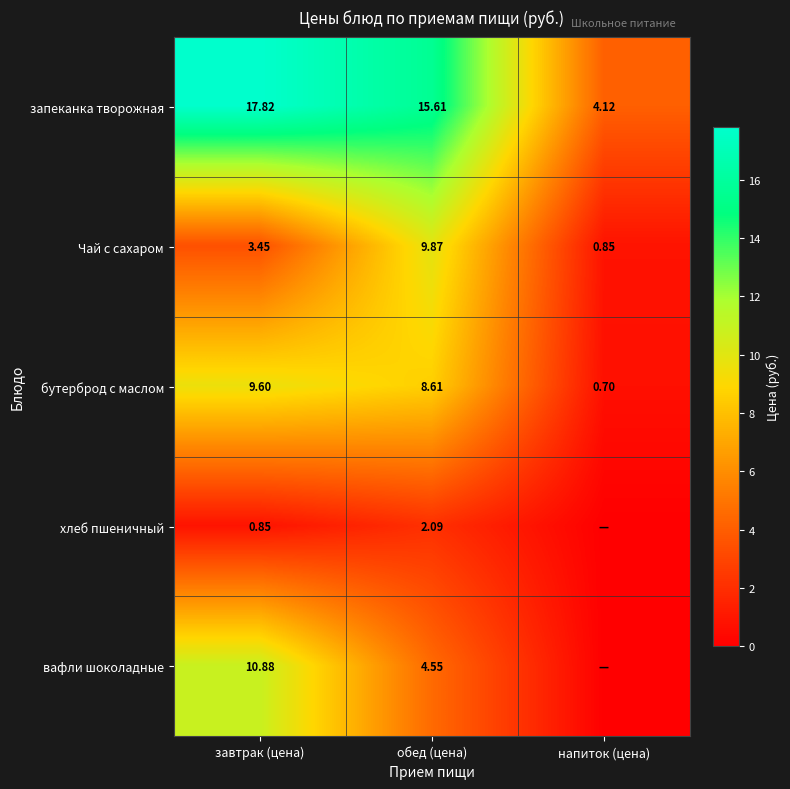

At how many categories does at least one series exceed 1?

3